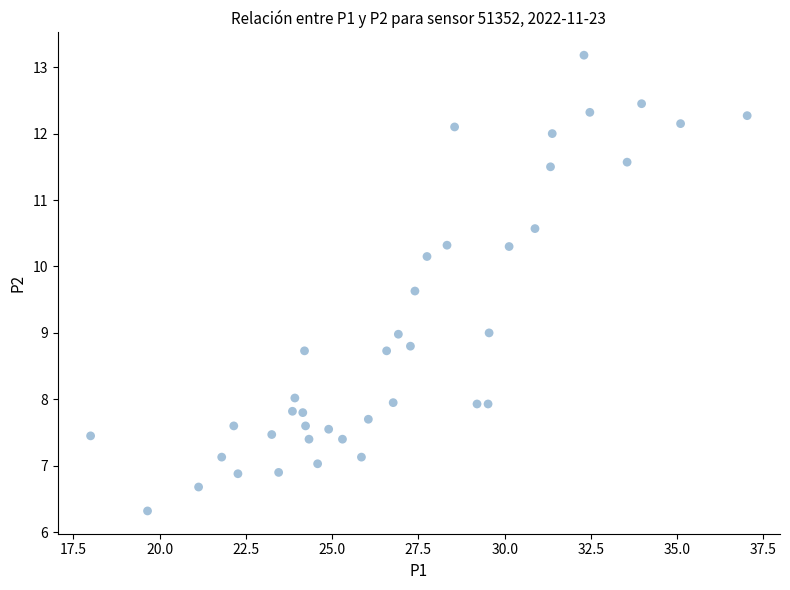

What is the range of Y values (max minus min)?

6.9